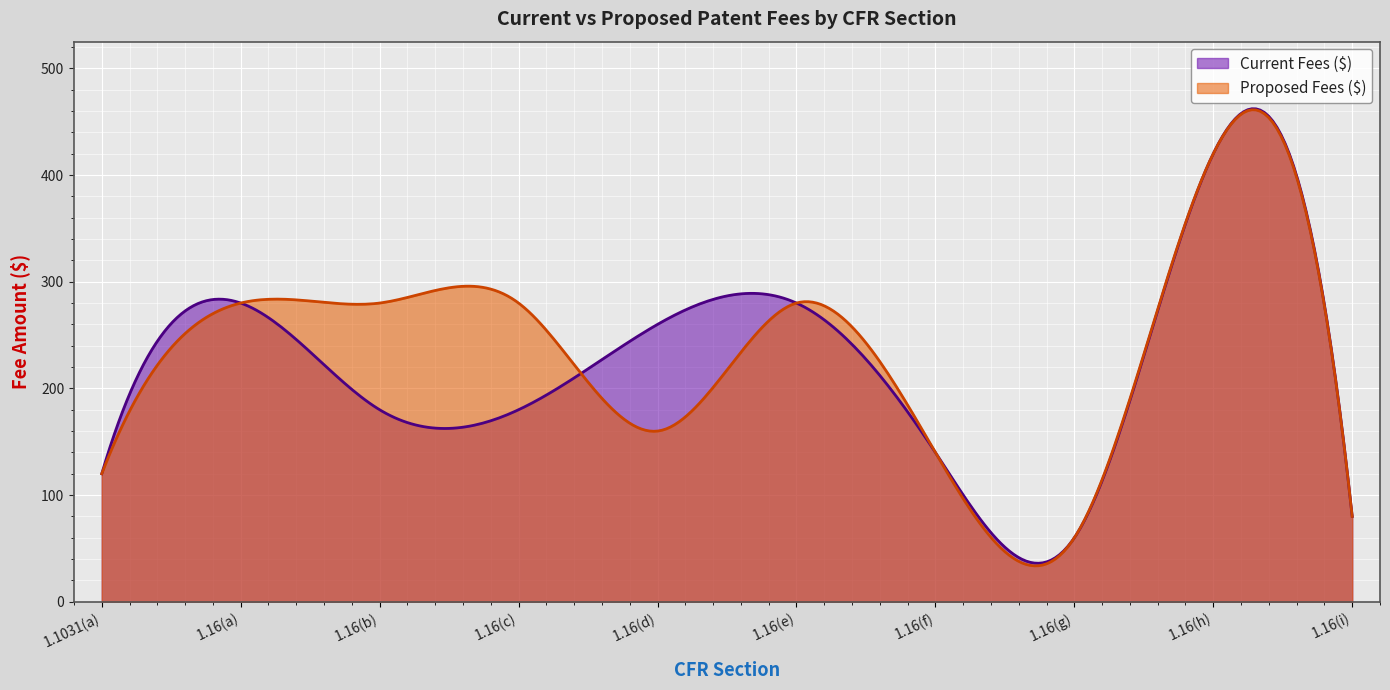

Does the chart display data point markers on the line(s)?

No